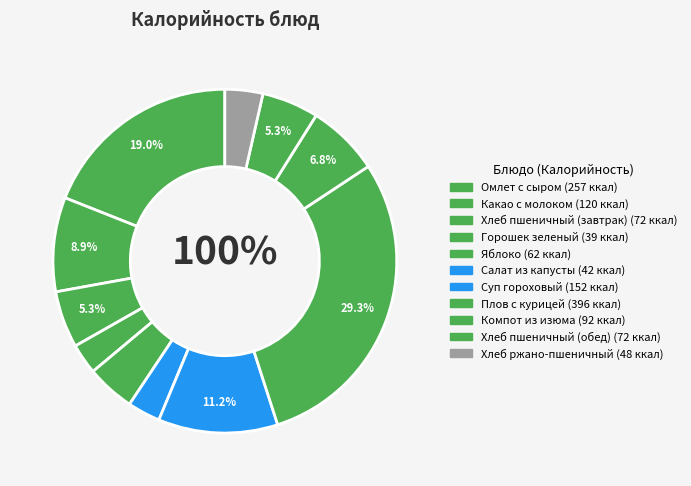

Which category has the biggest portion of the pie?

Плов с курицей